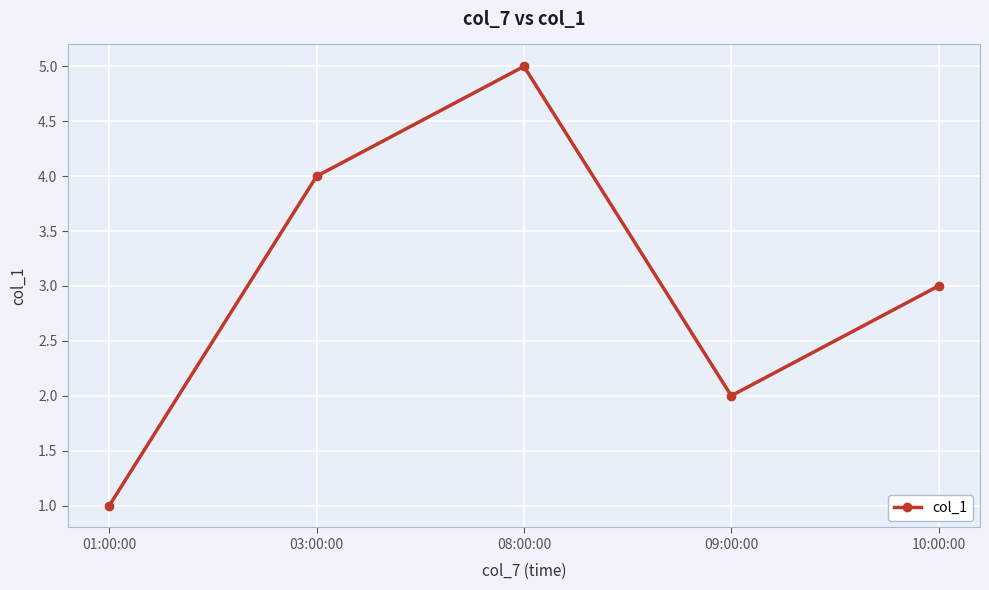

List the labels in order of value, largest first.

08:00:00, 03:00:00, 10:00:00, 09:00:00, 01:00:00